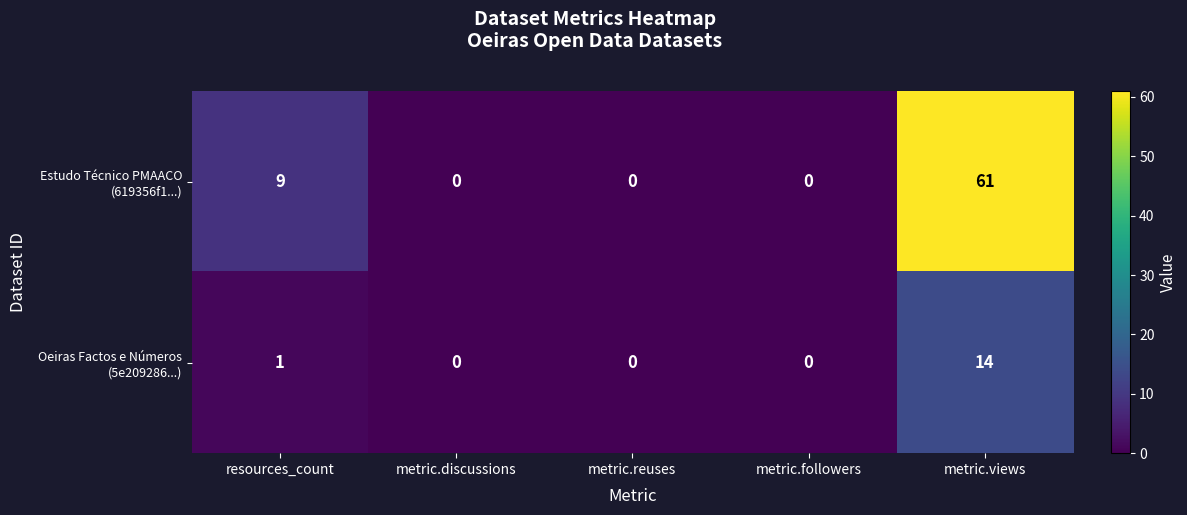

Count the number of data series in this chart.

2